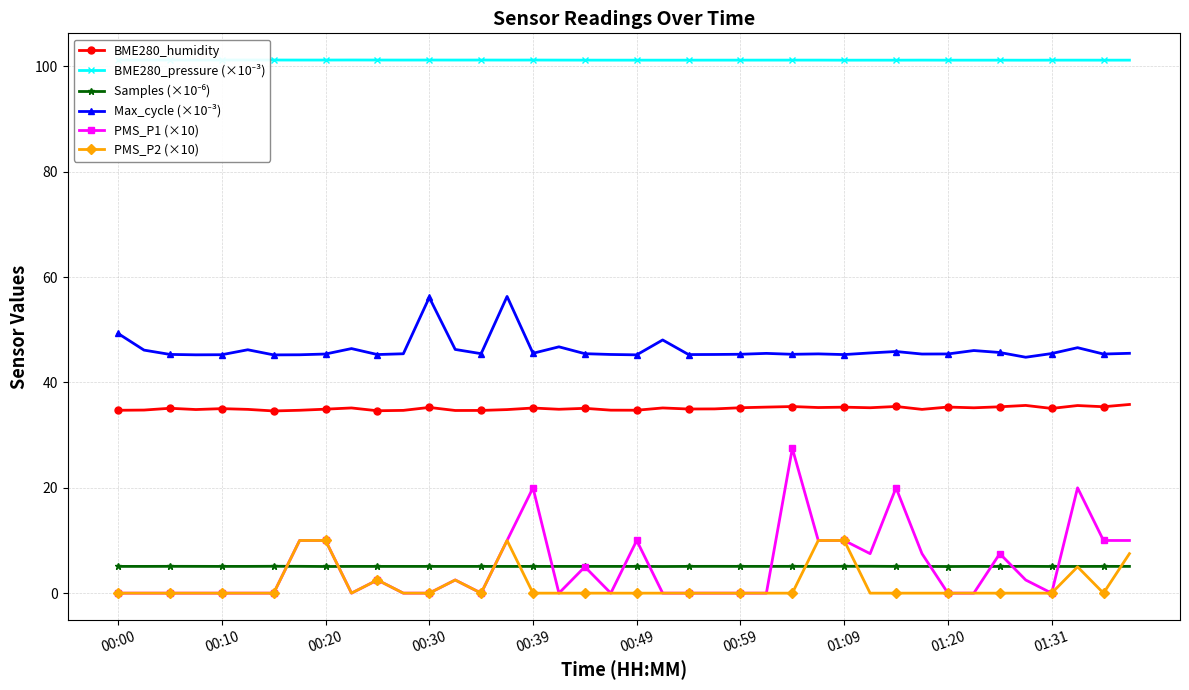

Does the chart have visible grid lines?

Yes